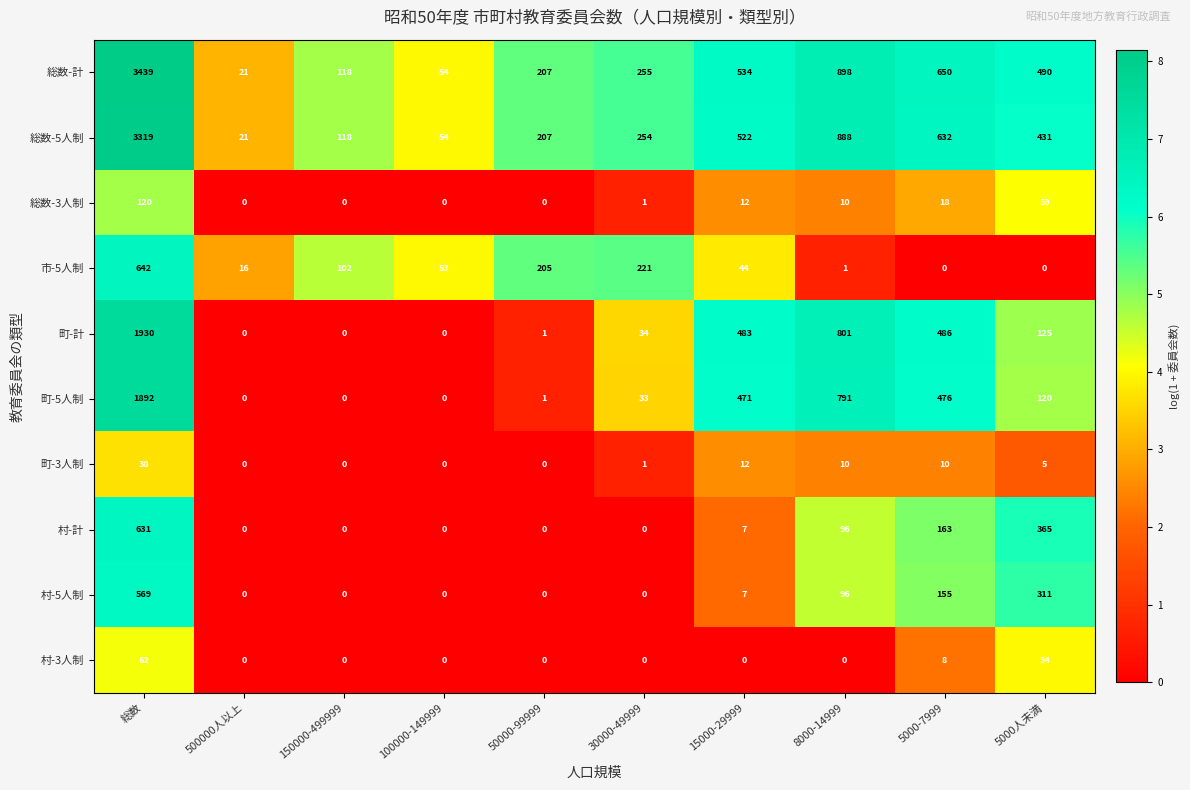

At which label is 町-計 closest to 965?

8000-14999